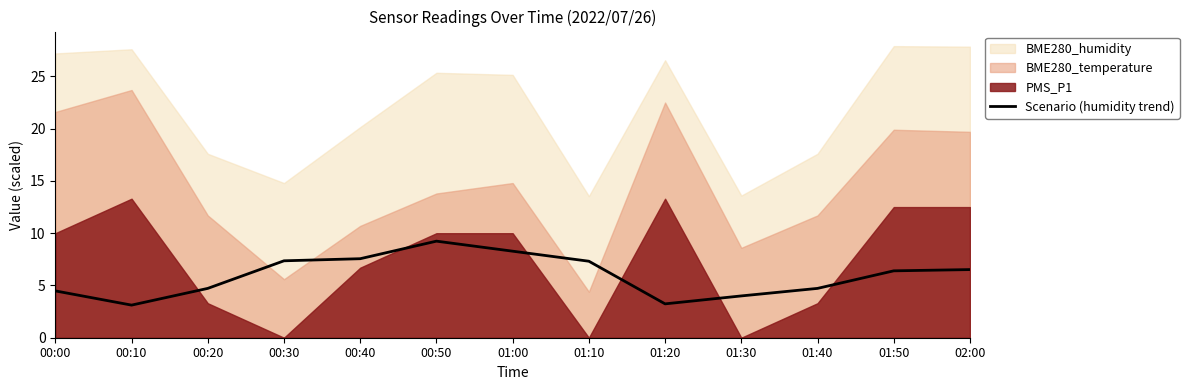

At which category does the data reach its first local peak?

00:50